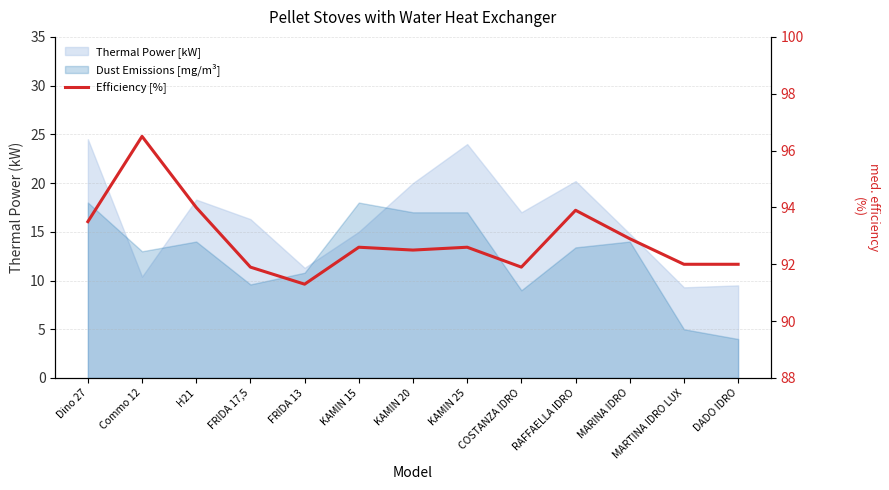

At which label is the value closest to 93?

MARINA IDRO